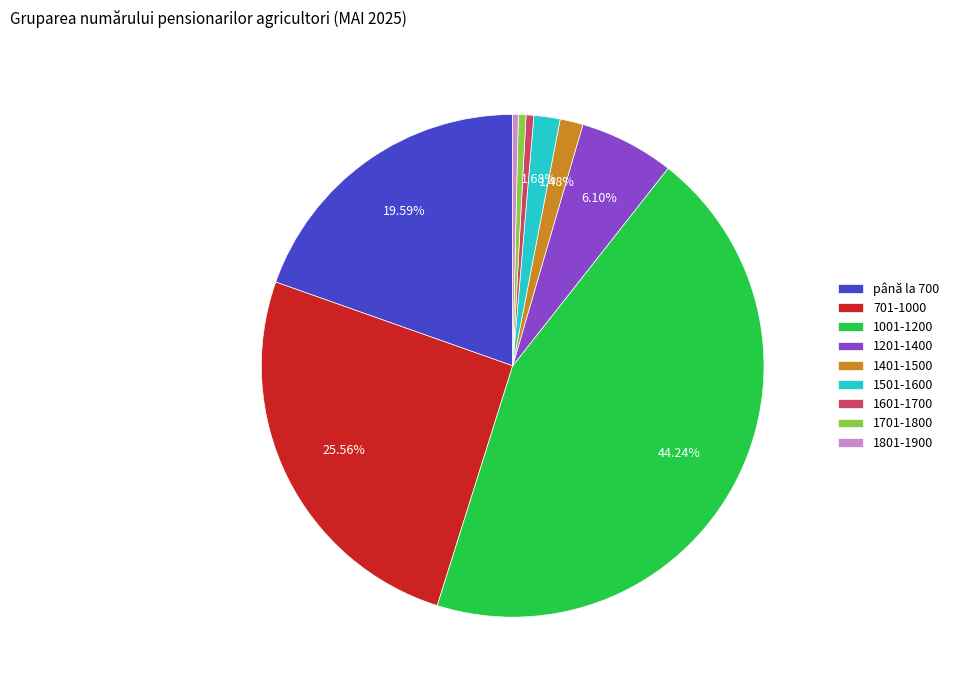

To the nearest percent, what is the difference between the largest and smallest slice percentages?

44%